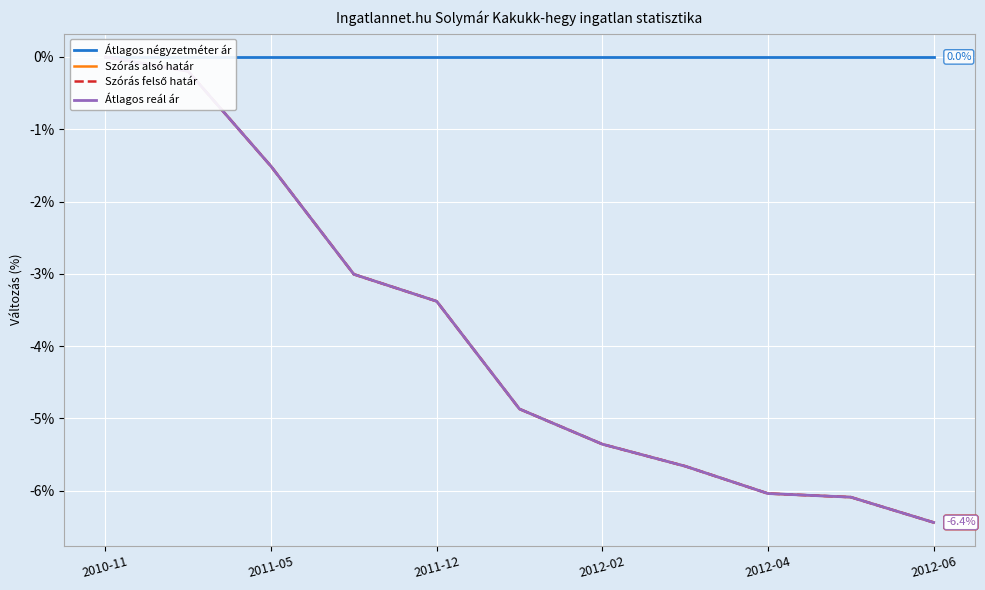

True or false: Átlagos négyzetméter ár and Szórás alsó határ cross at least once.

False